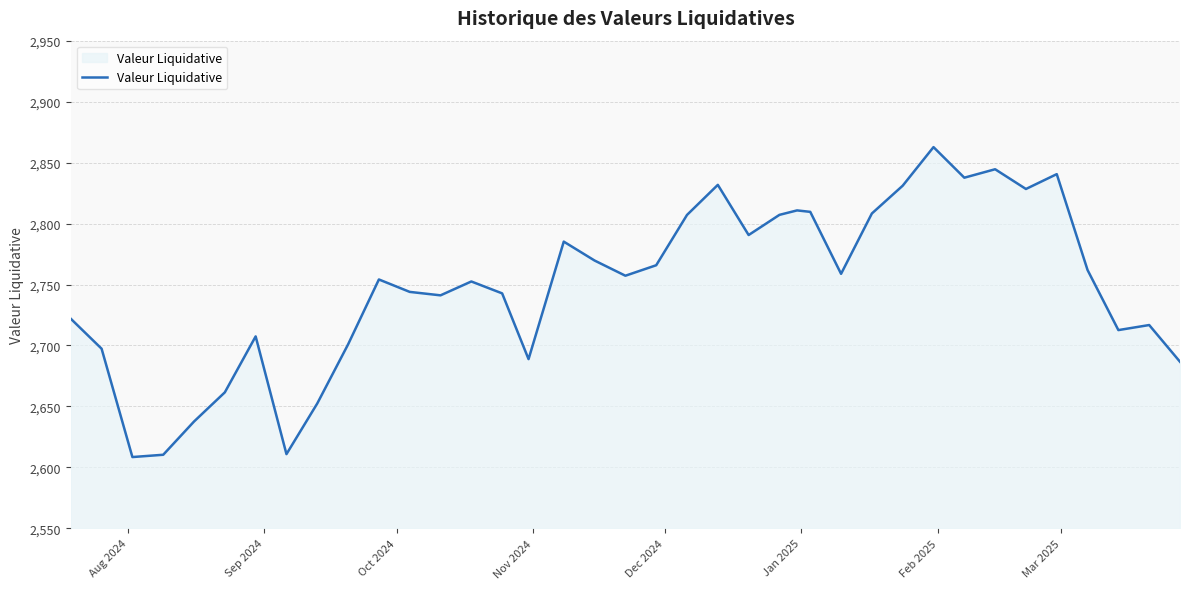

What is the smallest value displayed?

2608.5